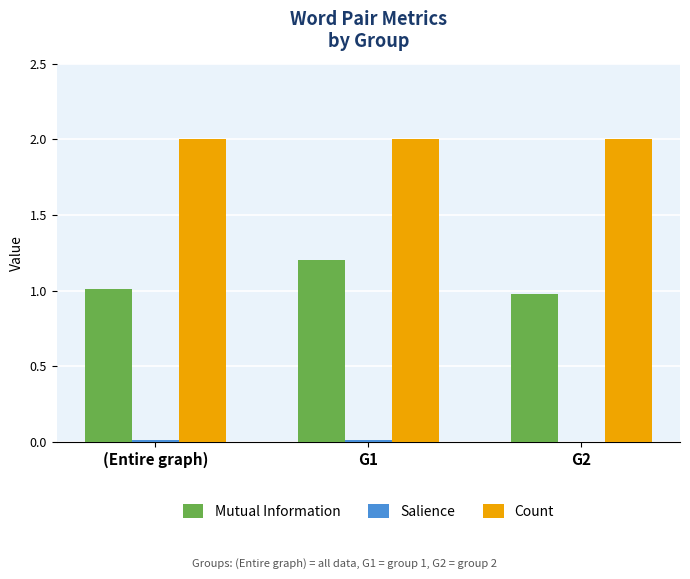

Is it true that Count equals 3.6 at G1?

False